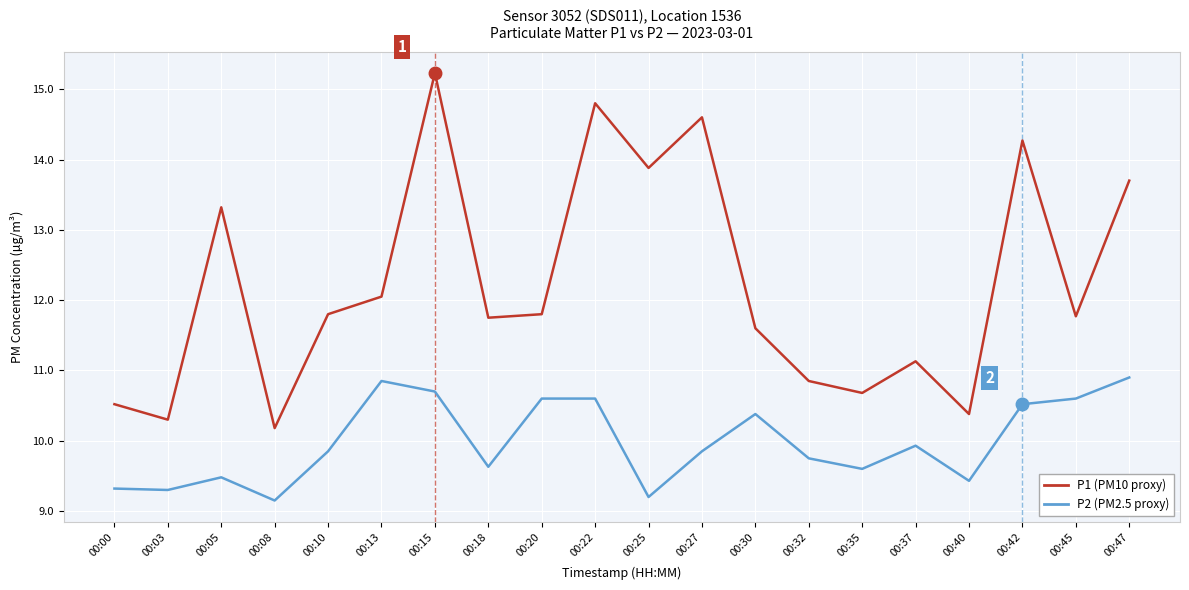

What is the spread (max minus min) of values at 00:45?

1.2